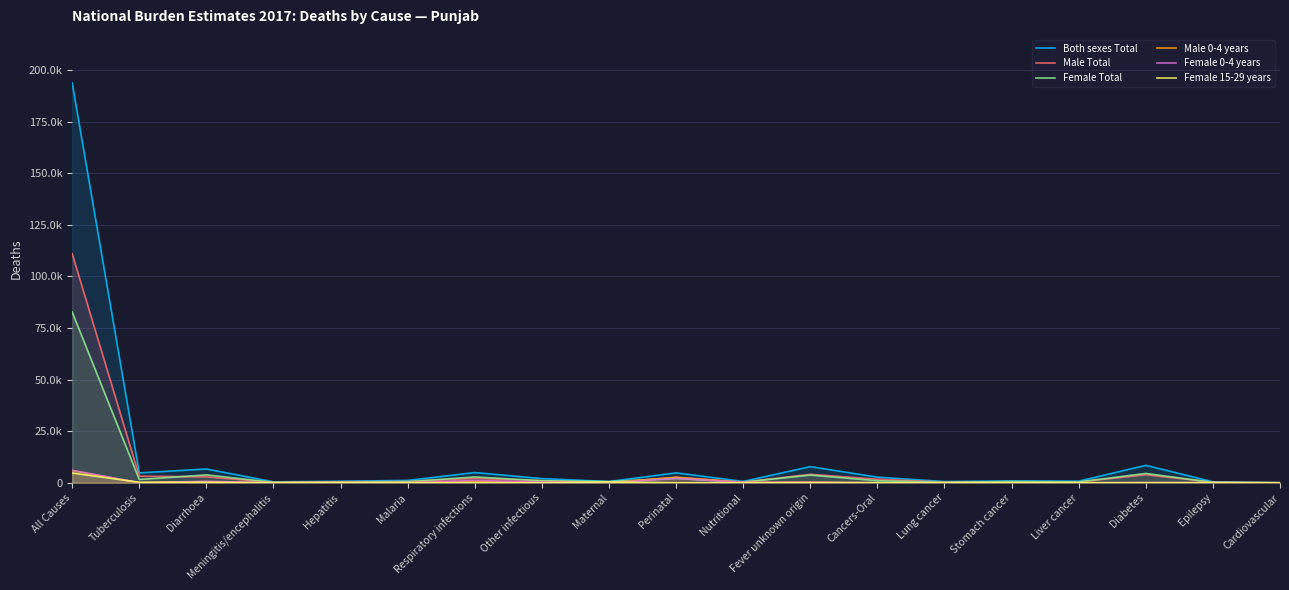

Rank the series at Cancers-Oral from highest to lowest value.

Both sexes Total, Male Total, Female Total, Female 15-29 years, Male 0-4 years, Female 0-4 years